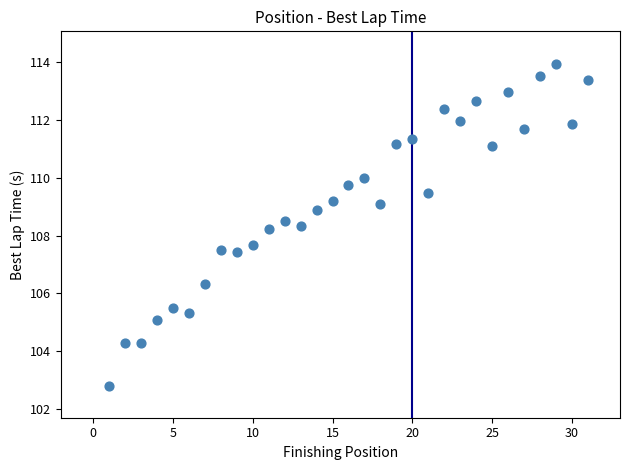

What is the range of Y values (max minus min)?

11.1